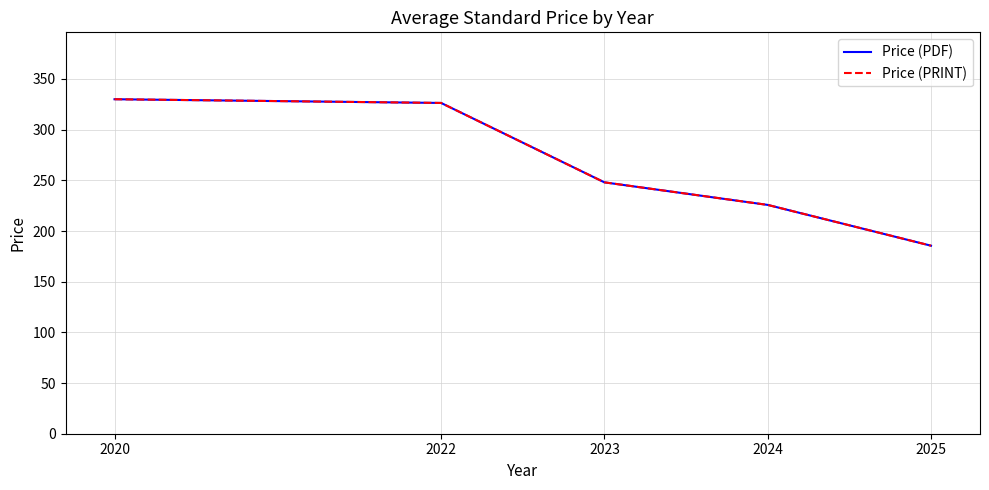

Does the chart display data point markers on the line(s)?

No